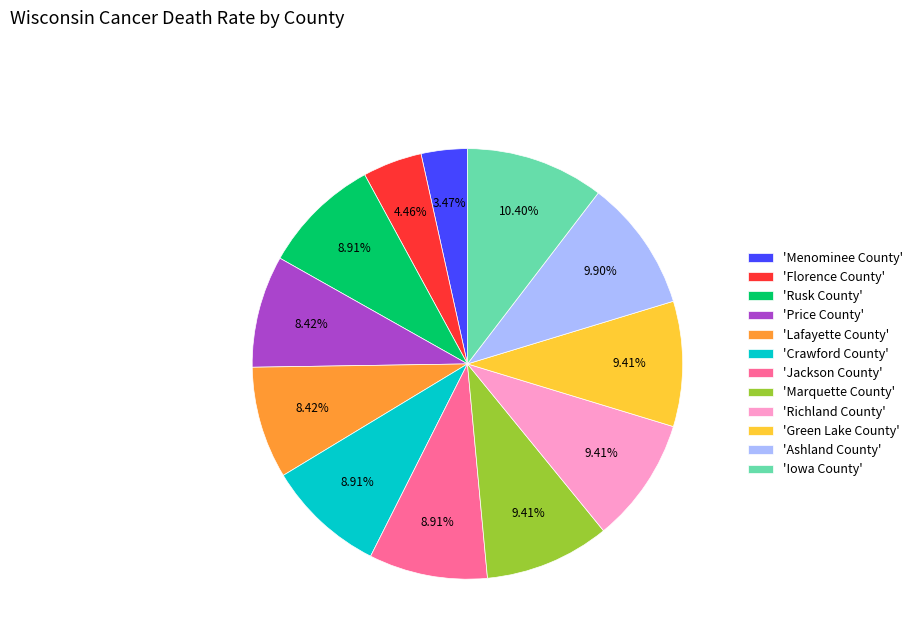

Is there a majority slice in this chart?

No